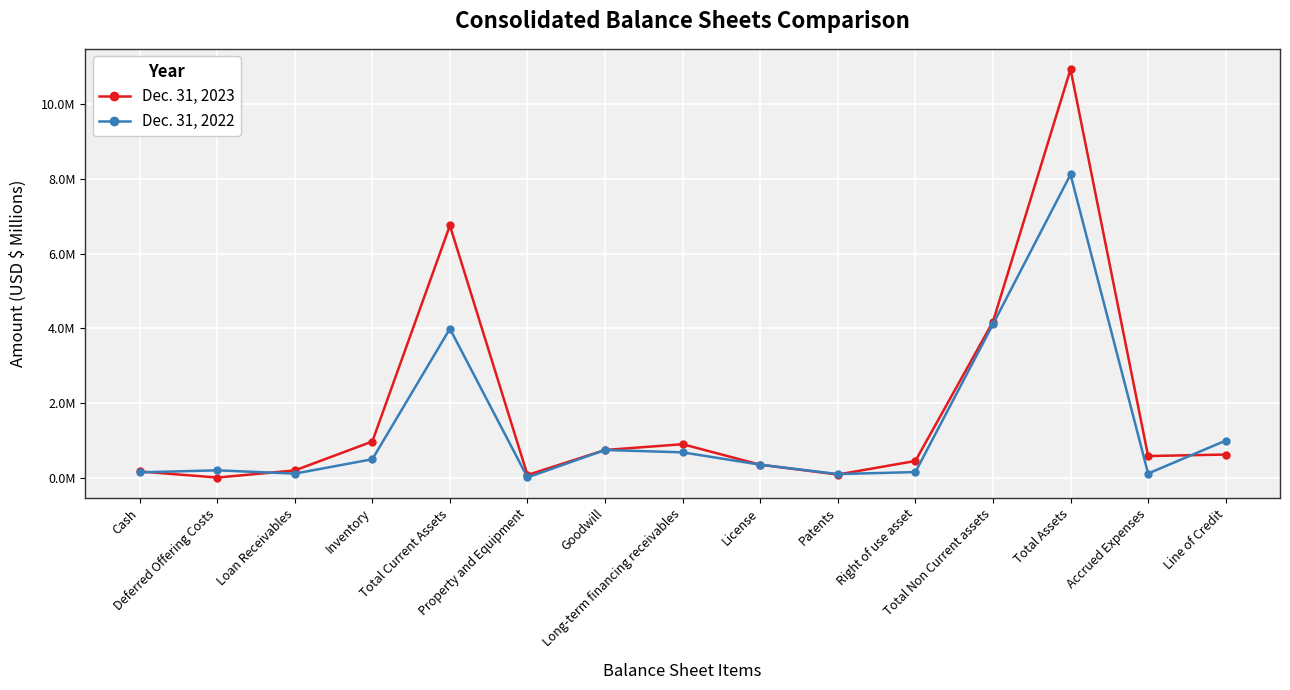

Is the value of Dec. 31, 2023 at Total Non Current assets greater than the value of Dec. 31, 2022 at Line of Credit?

Yes